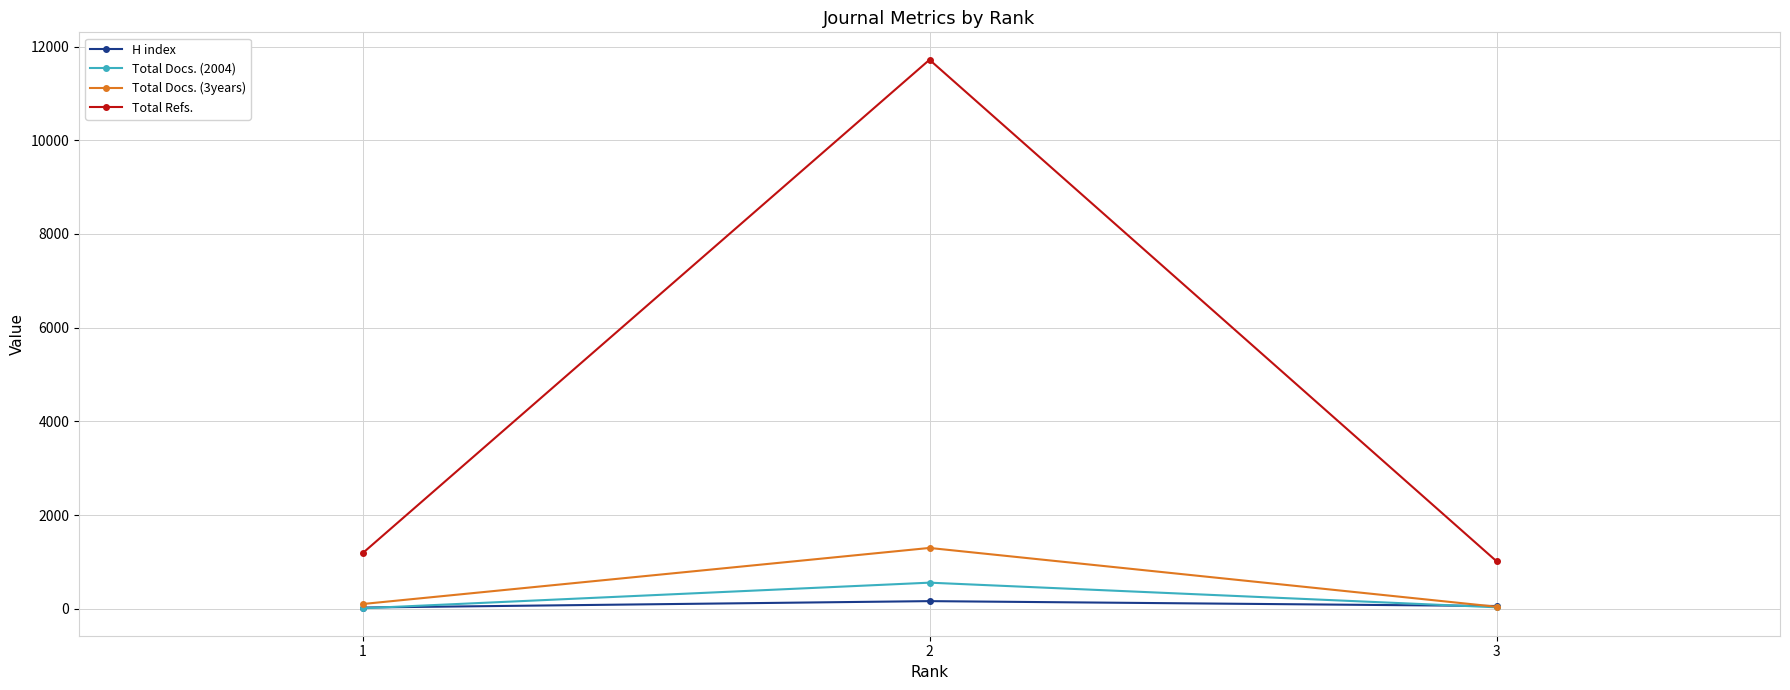

What is the value of the H index point at the 3rd from the left?

61